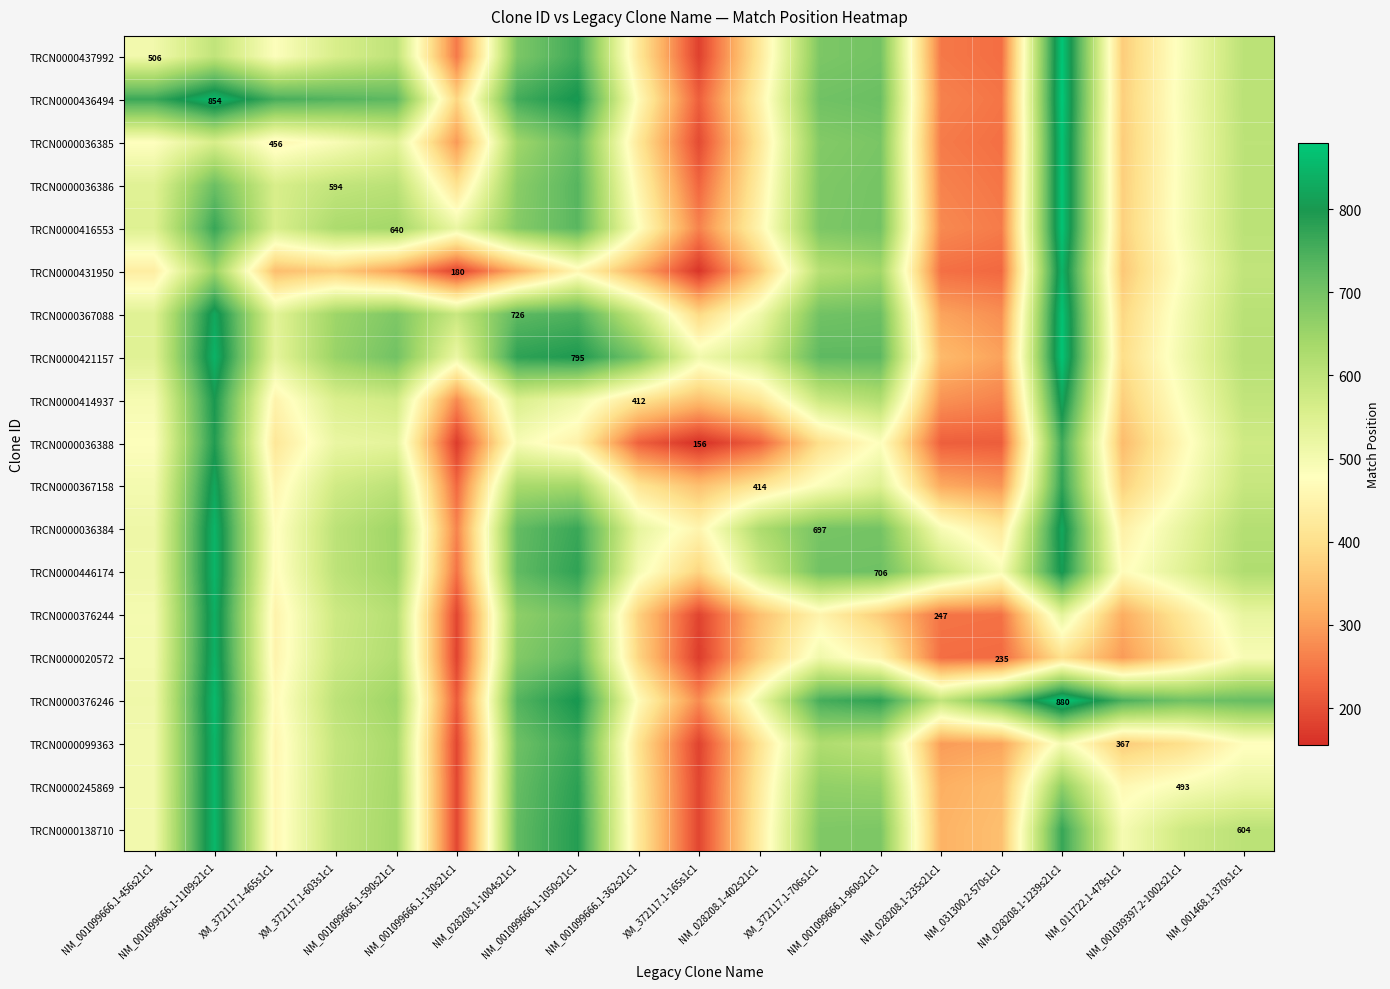

What is the average value of the TRCN0000367088 series?

586.1